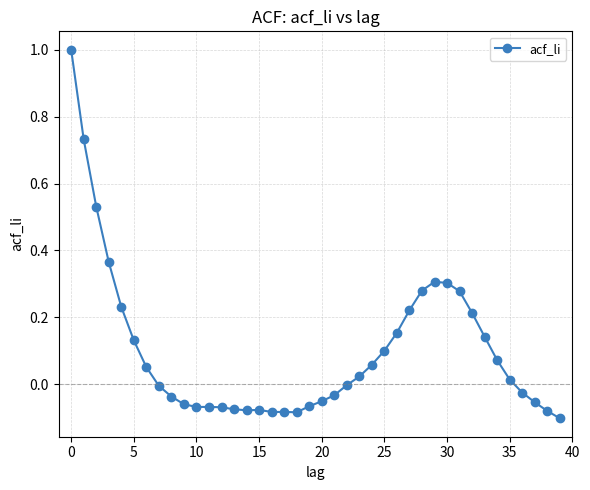

What is the difference between the maximum and minimum values?

1.1